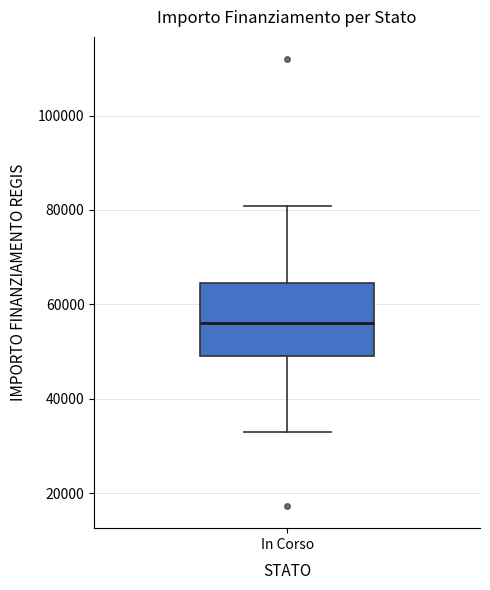

Where is the lower edge of the box for In Corso on the y-axis? The values are not printed on the chart, so give them approximately, as read against the axis.

50000